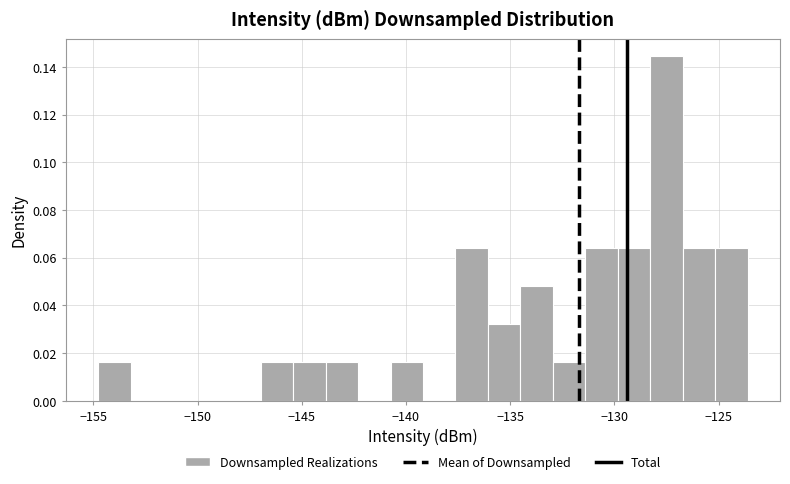

Around what value on the x-axis is the tallest bar? Give the approximate position of its centre, as read against the axis.

-127.5